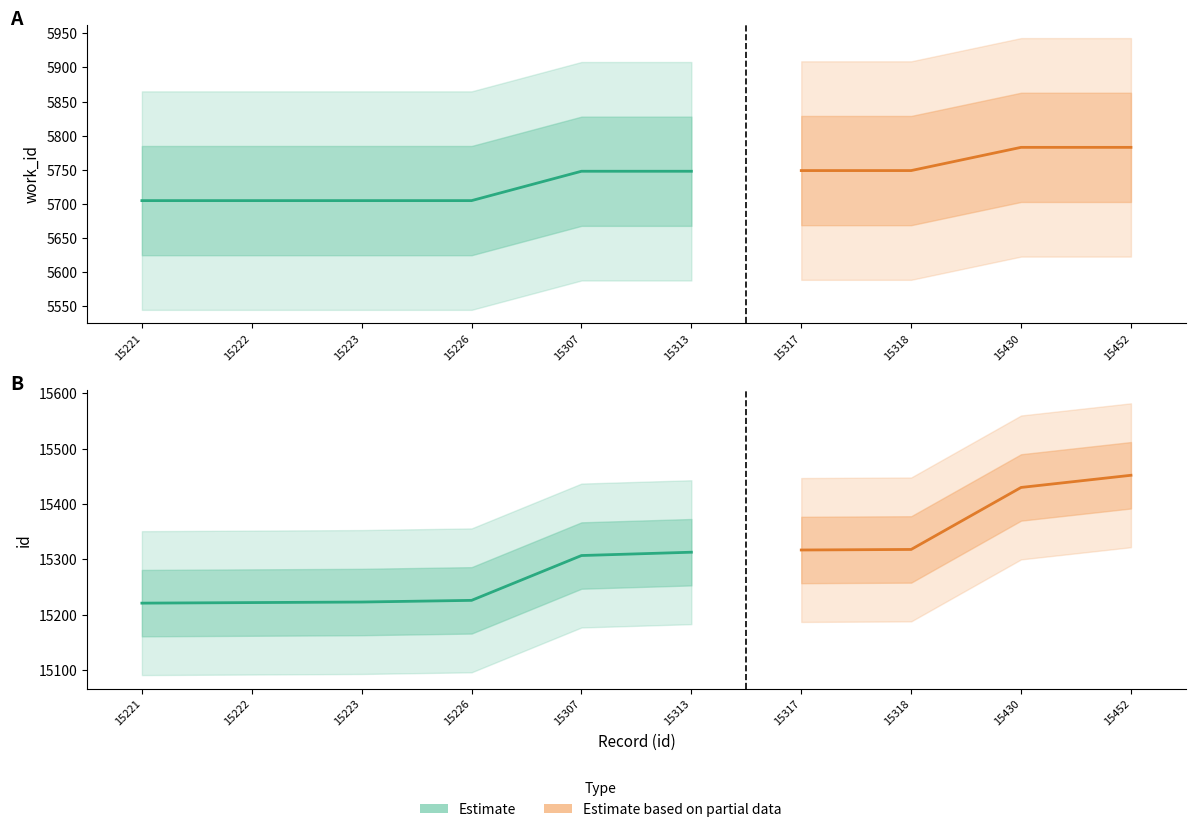

How many categories are shown in the chart?

10